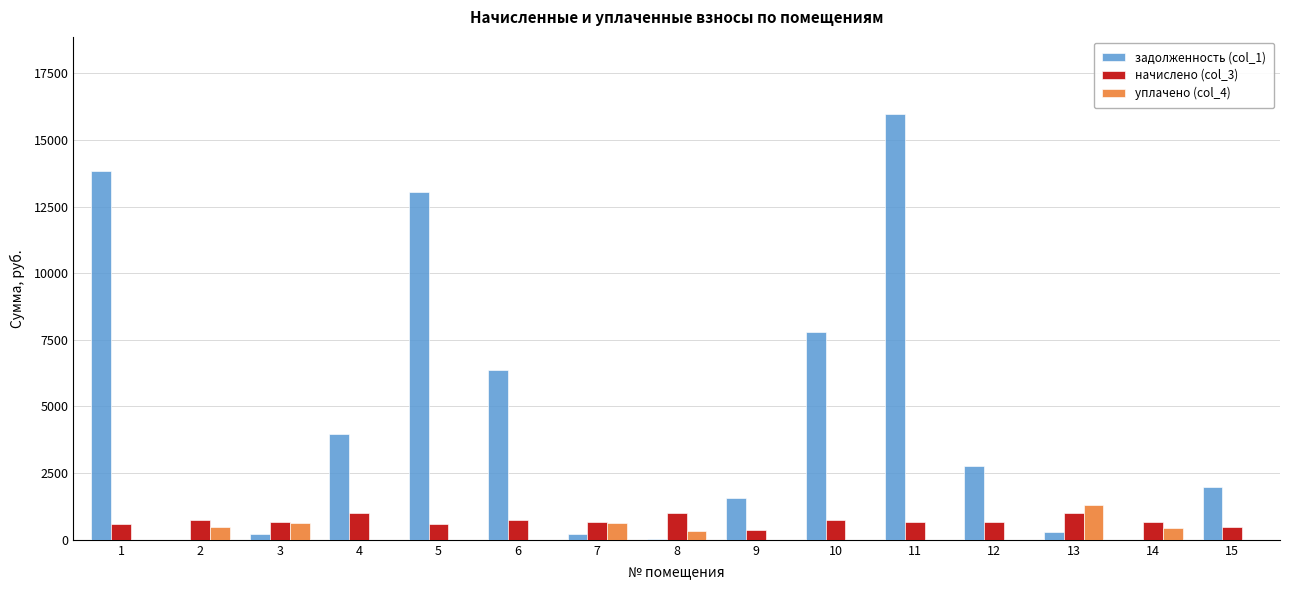

Are the bars grouped side by side (vs. stacked)?

Yes